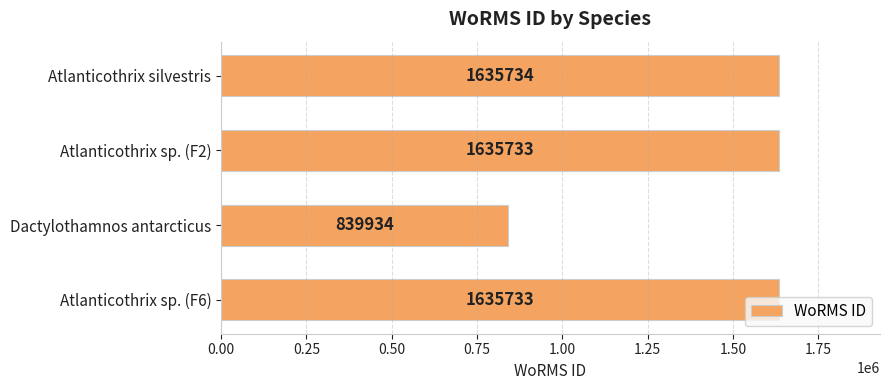

What is the greatest value displayed?

1635734